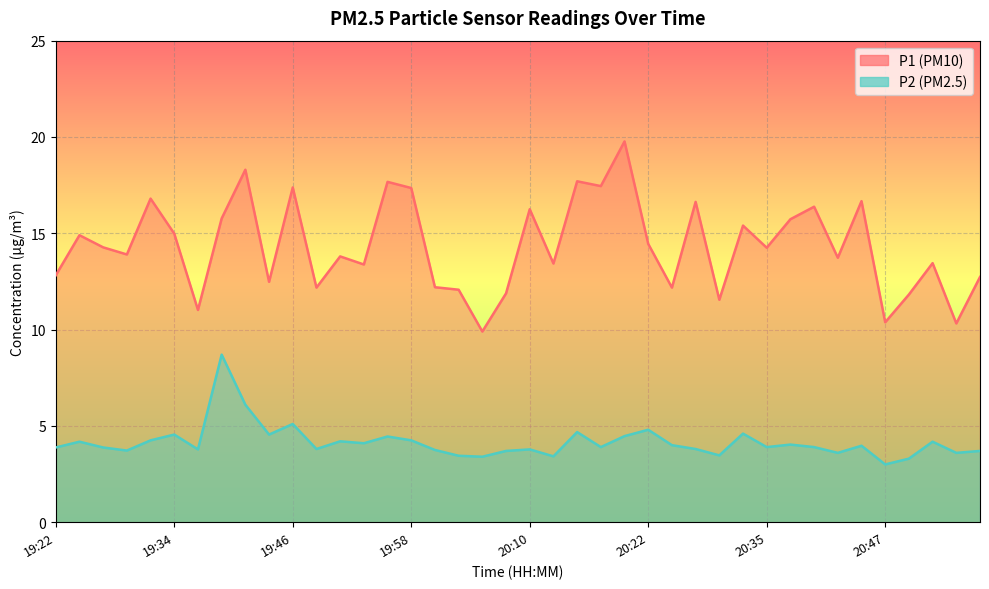

What is the approximate value of P2 at 19:24?

4.2